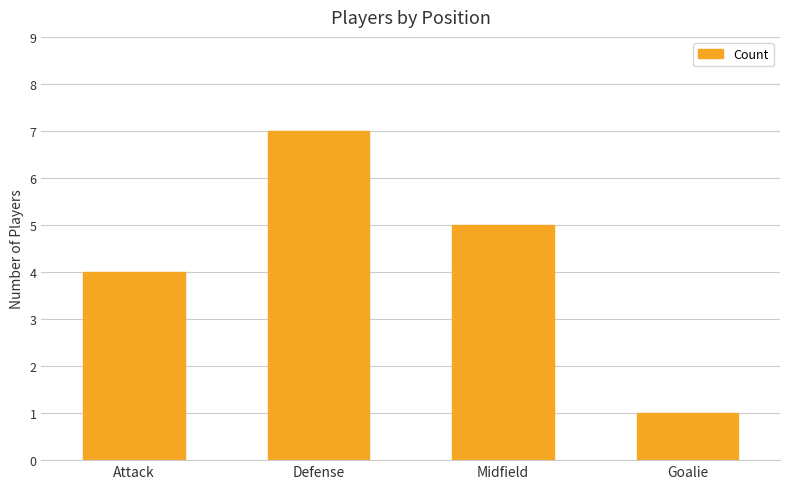

What is the change in value from Attack to Midfield?

+1